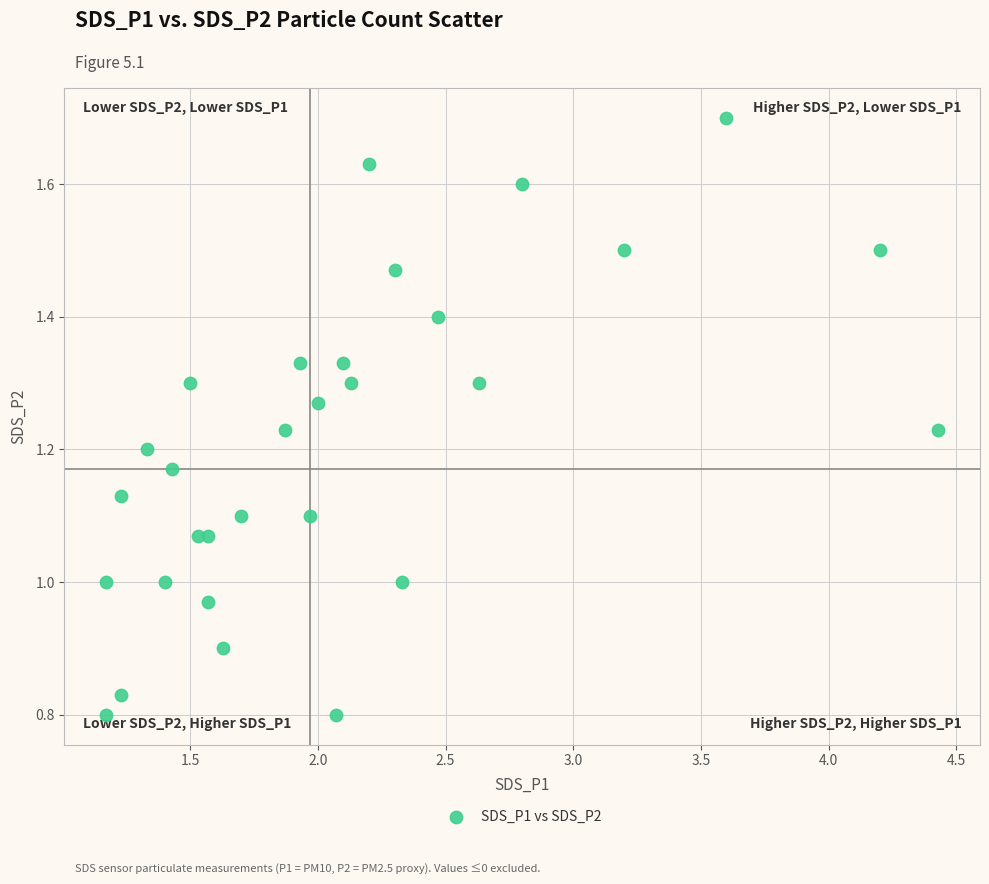

What is the range of Y values (max minus min)?

0.9